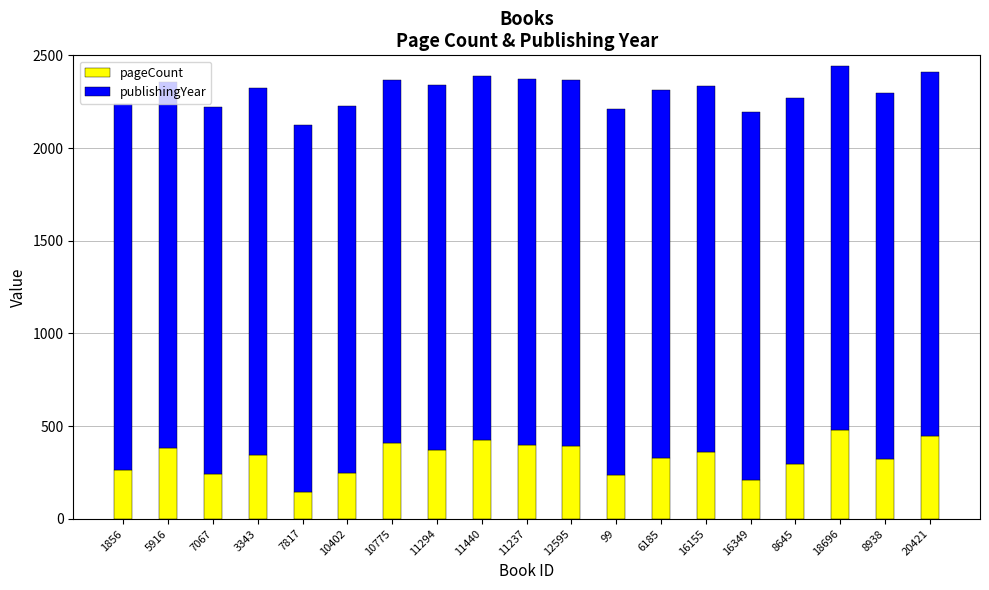

True or false: pageCount has a value of 248 at 10402.

True